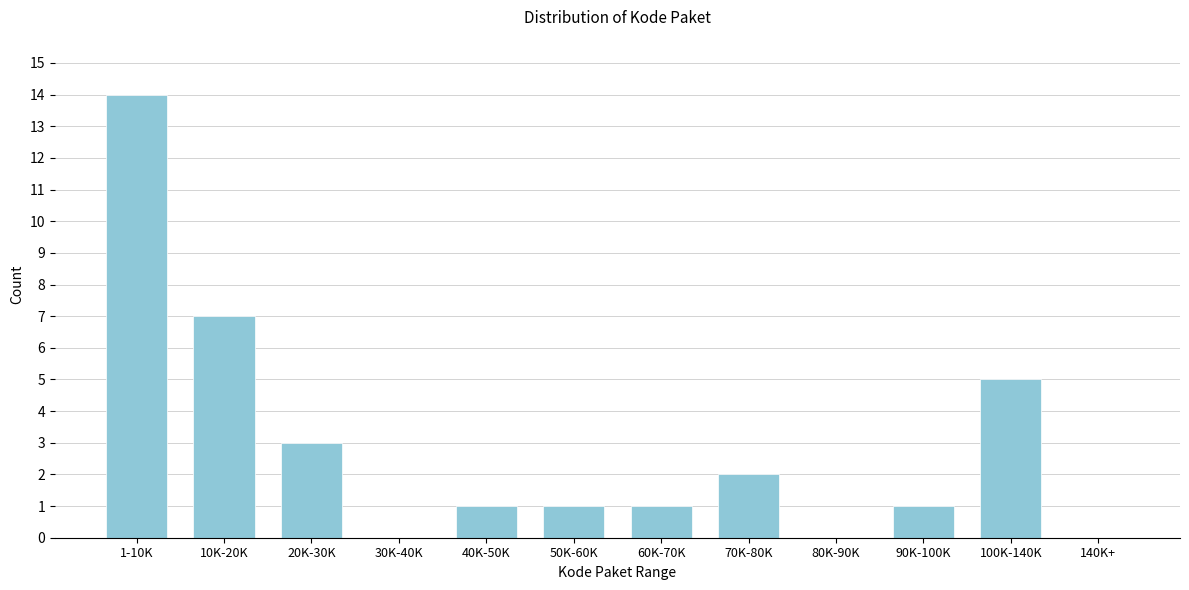

Reading left to right, extract all data points from this chart.

1-10K=14	10K-20K=7	20K-30K=3	30K-40K=0	40K-50K=1	50K-60K=1	60K-70K=1	70K-80K=2	80K-90K=0	90K-100K=1	100K-140K=5	140K+=0